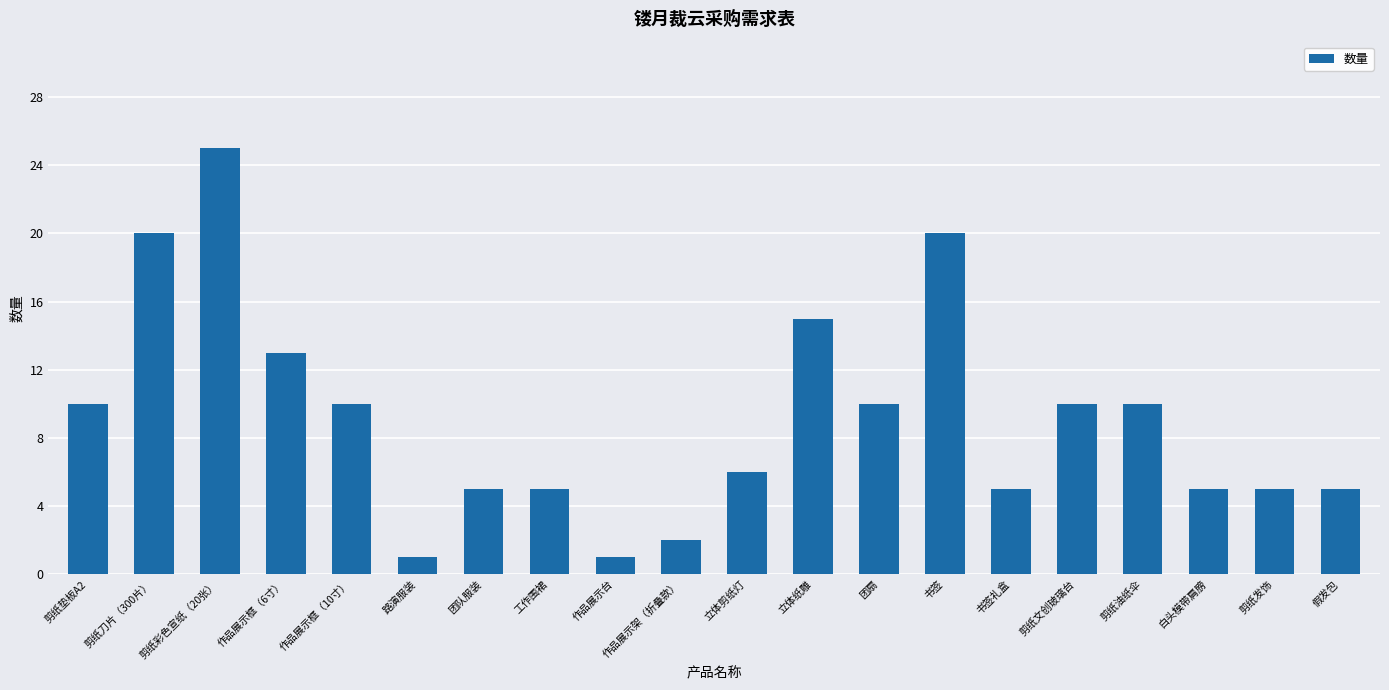

What is the change in value from 团队服装 to 作品展示台?

-4